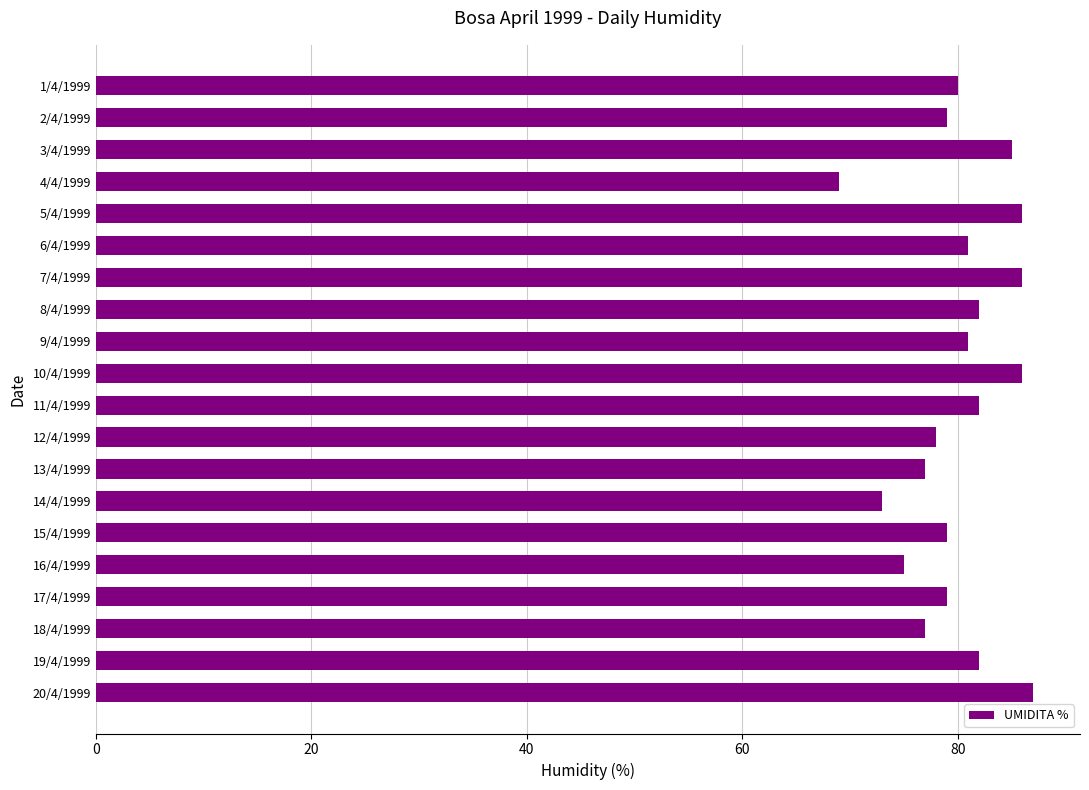

What is the difference between the second highest and minimum values?

17